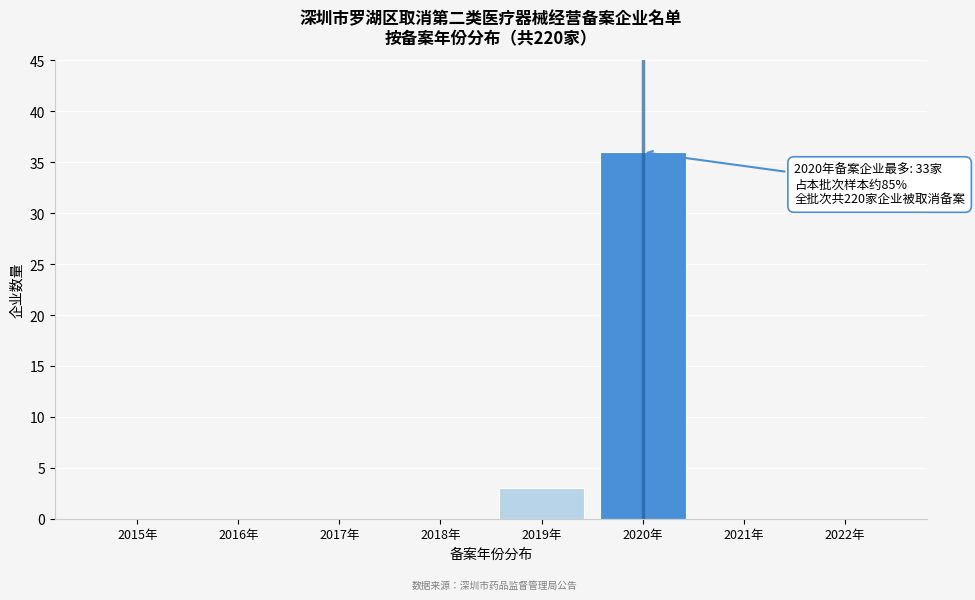

Reading right to left, transcribe all the data shown in this chart.

2022年=0	2021年=0	2020年=36	2019年=3	2018年=0	2017年=0	2016年=0	2015年=0